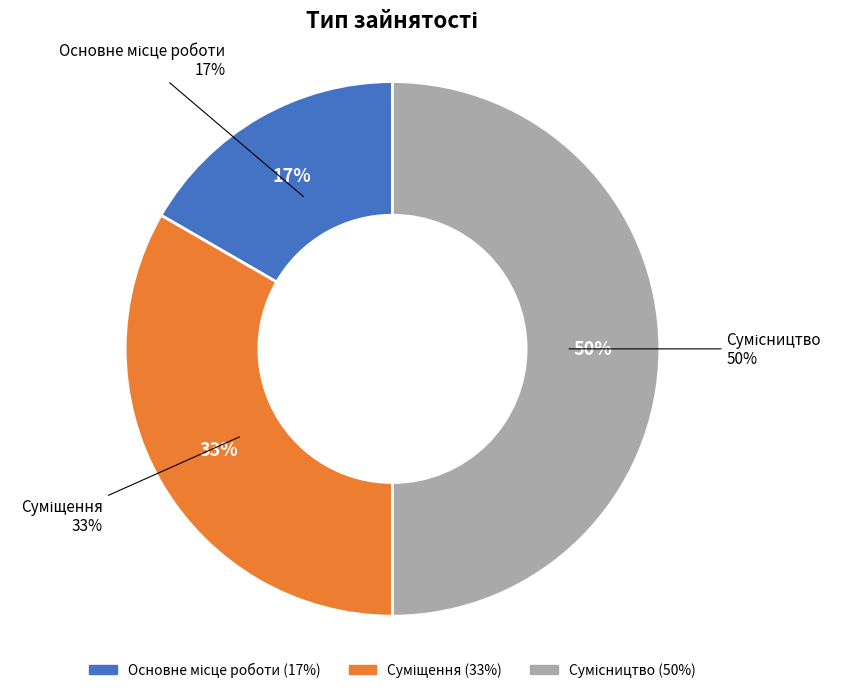

Does Суміщення represent more than half of the total?

No